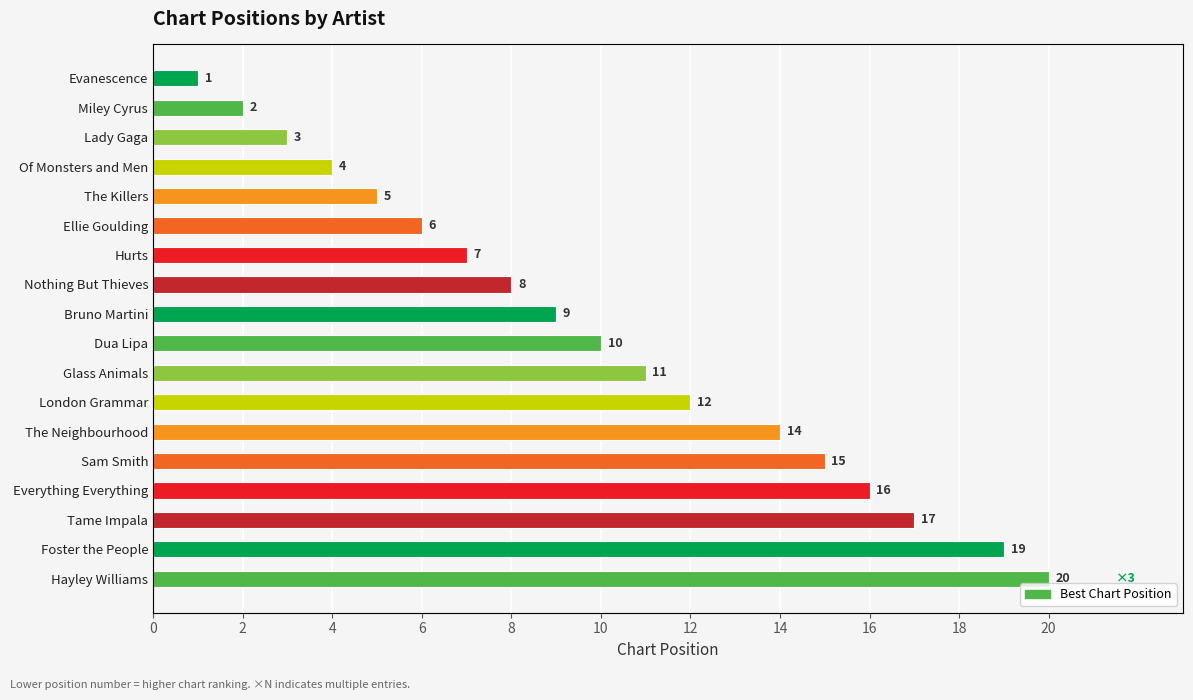

Which has a higher value, Bruno Martini or Hurts?

Bruno Martini